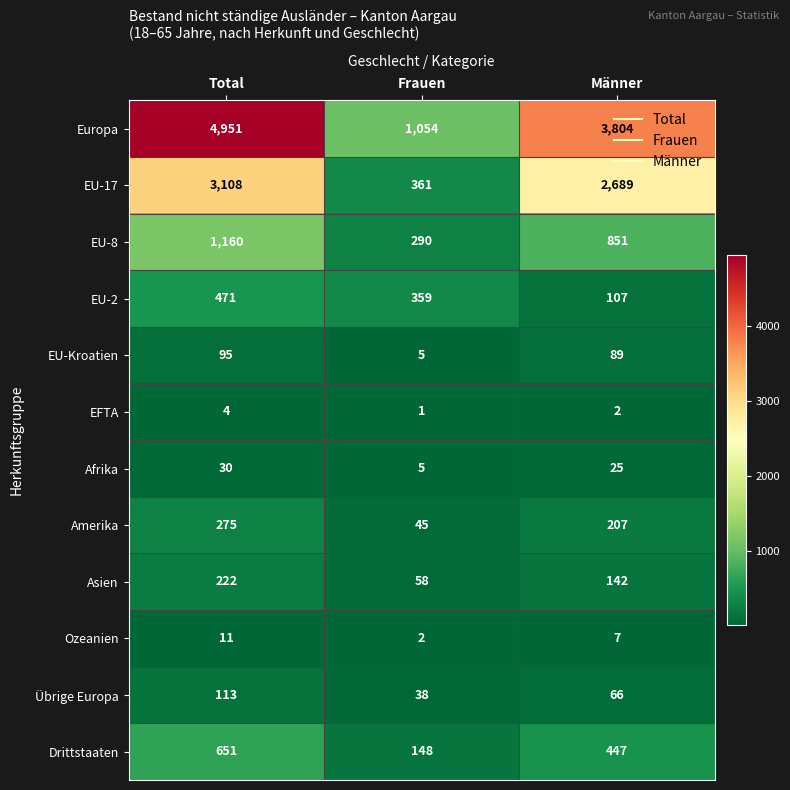

What is the difference between the maximum and minimum values in the Drittstaaten series?

503